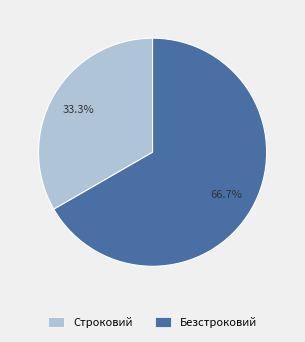

Combined, do Безстроковий and Строковий account for over 50%?

Yes